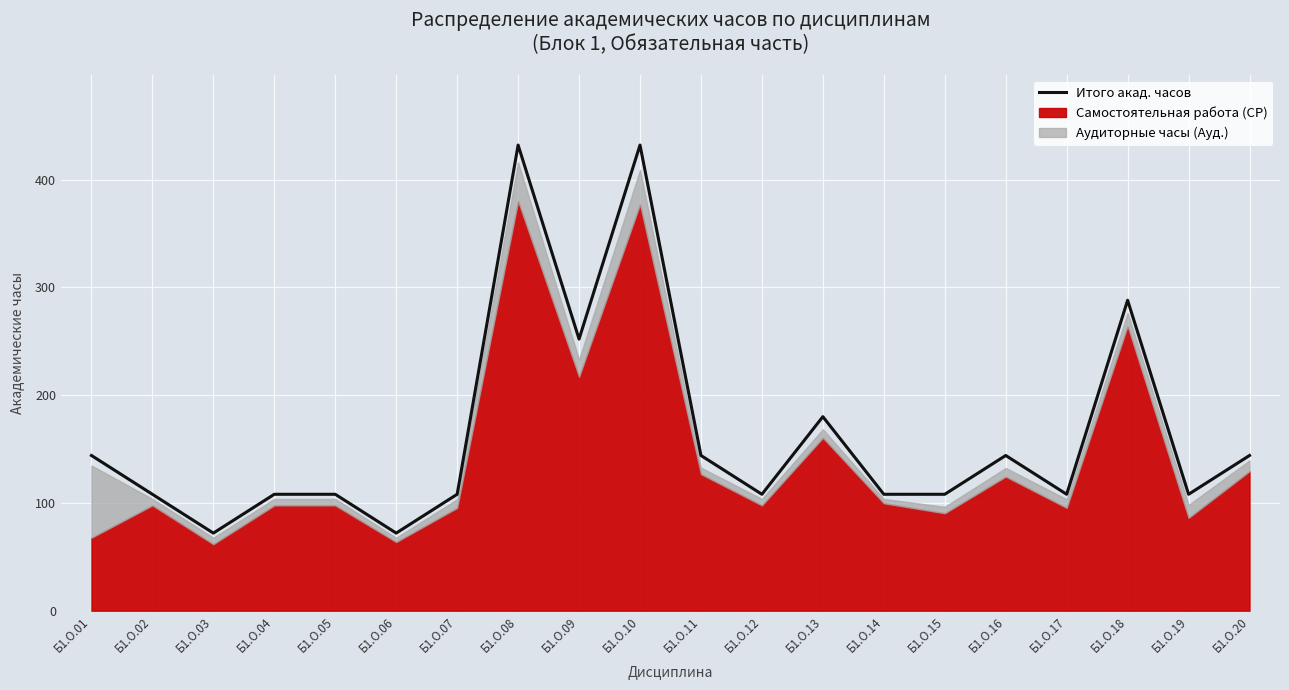

Rank the categories by value from highest to lowest.

Б1.О.08, Б1.О.10, Б1.О.18, Б1.О.09, Б1.О.13, Б1.О.01, Б1.О.11, Б1.О.16, Б1.О.20, Б1.О.02, Б1.О.04, Б1.О.05, Б1.О.07, Б1.О.12, Б1.О.14, Б1.О.15, Б1.О.17, Б1.О.19, Б1.О.03, Б1.О.06